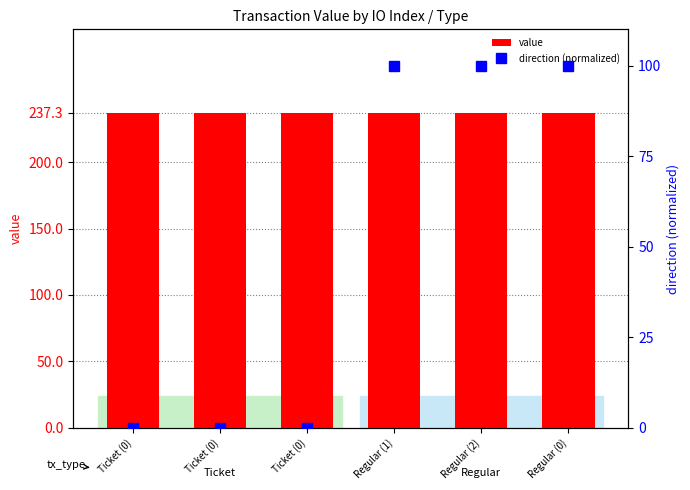

Is the value of value at Regular (1) greater than the value of direction (normalized) at Ticket (0)?

Yes